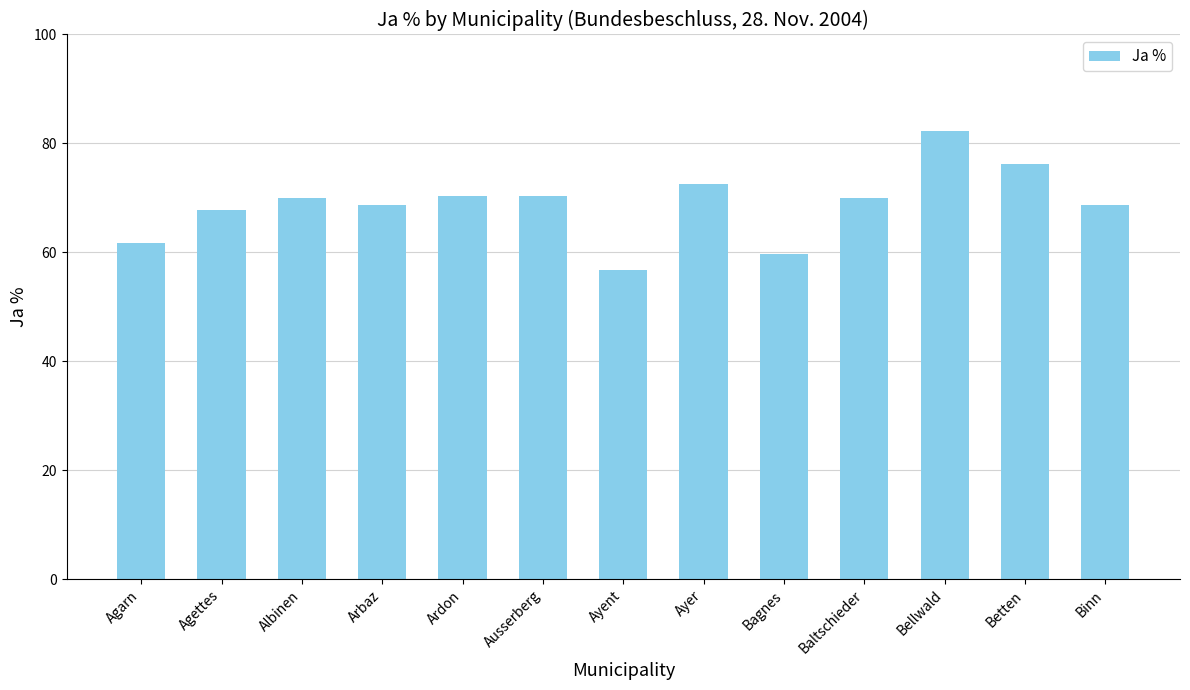

What is the label of the 1st bar from the right?

Binn